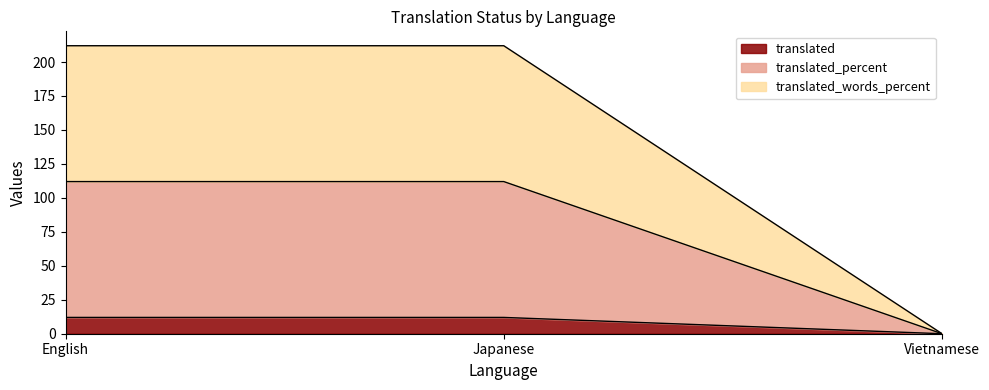

True or false: translated_words_percent has a value of 212 at Japanese.

True